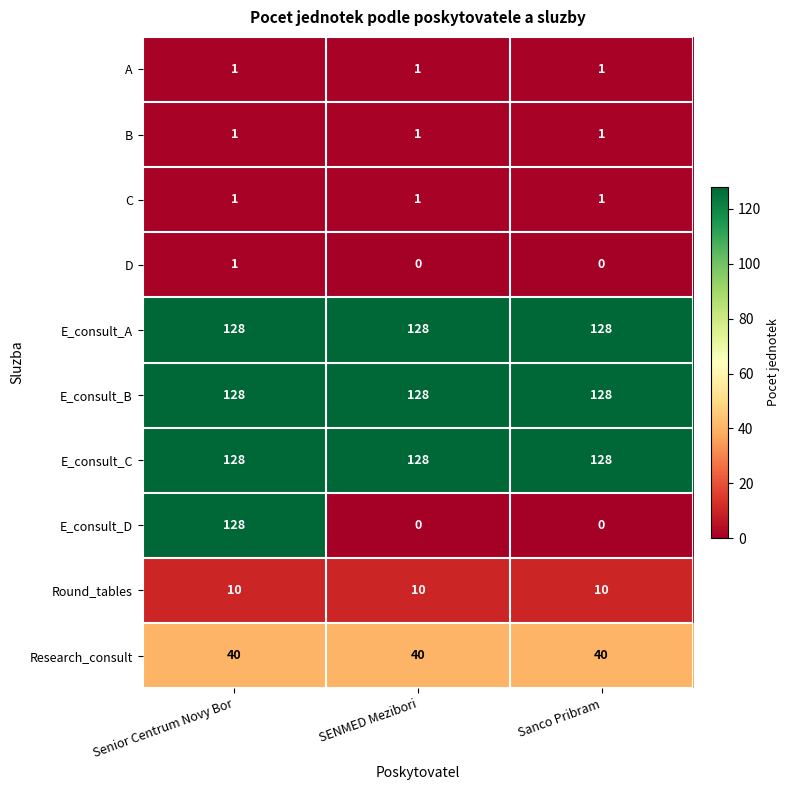

At how many categories does at least one series exceed 46?

3